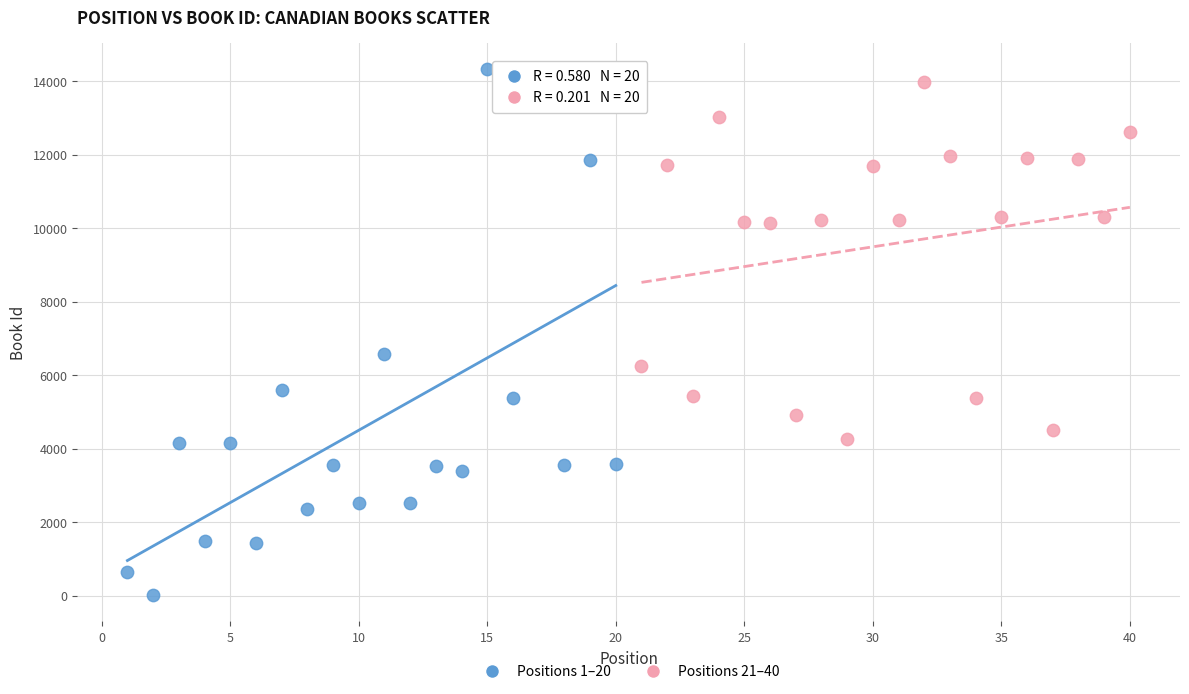

Which series reaches the minimum Y coordinate?

Positions 1–20